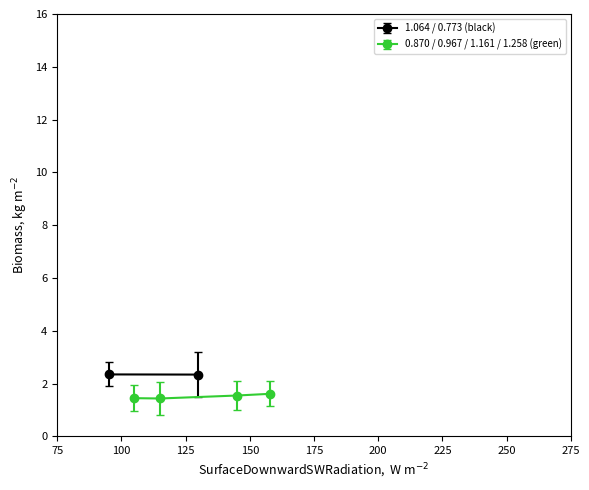

Count the 0.870 / 0.967 / 1.161 / 1.258 (green) values in the range 1 to 2.

4